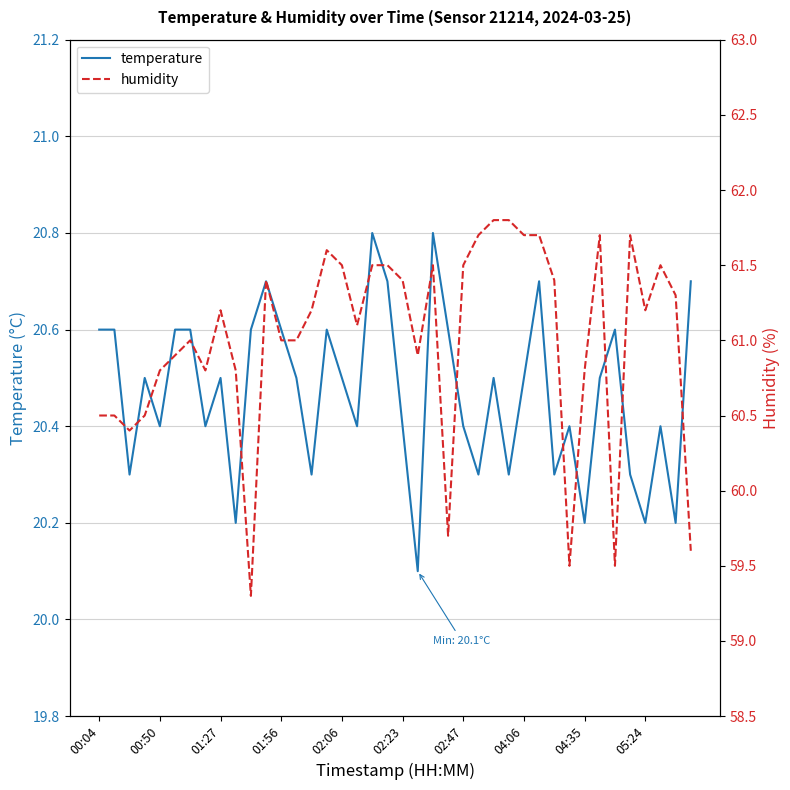

Between 21 and 30, which series saw the biggest shift?

humidity